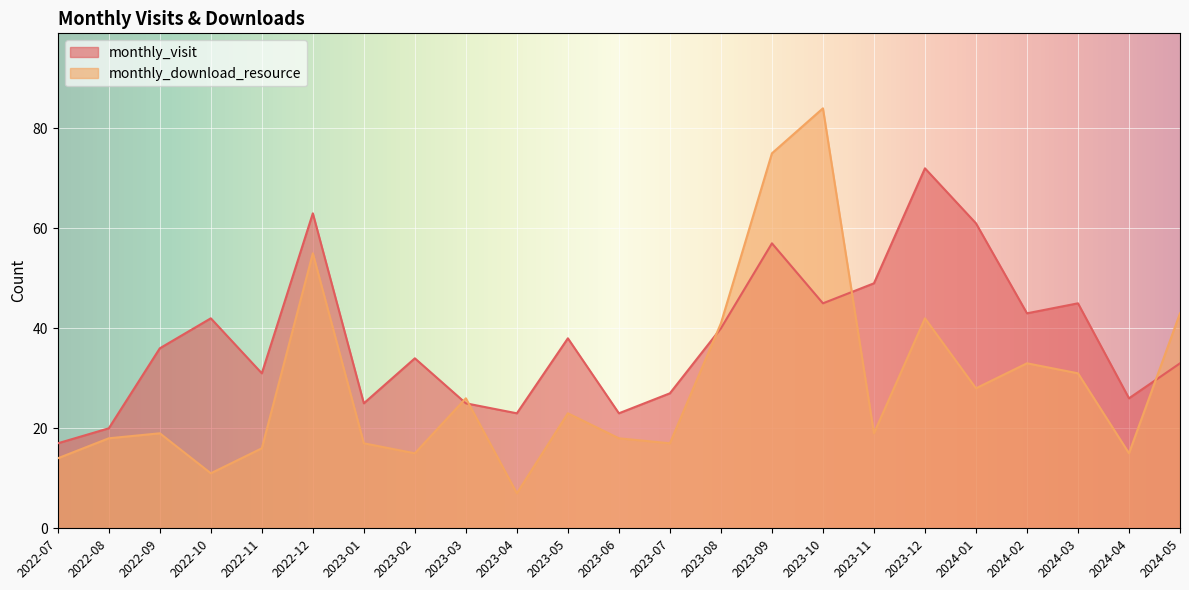

What is the total value across all series at 2023-06?

41